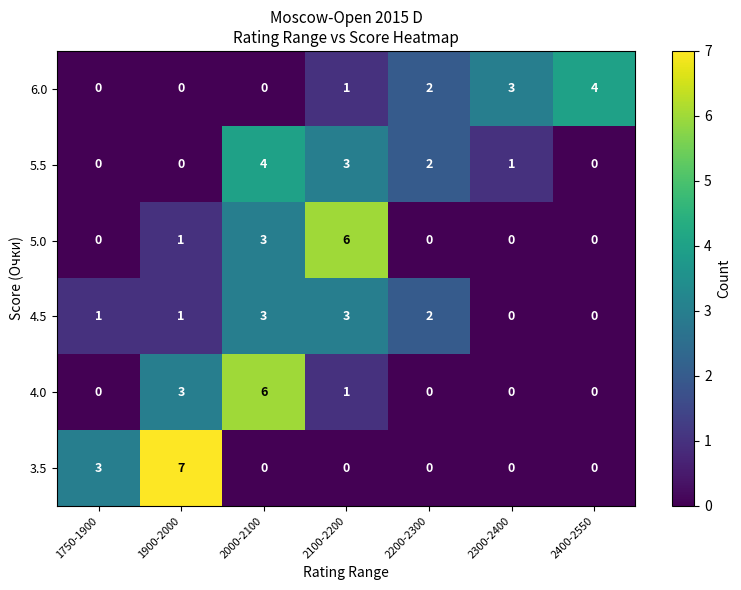

At which category is the sum across all series the highest?

2000-2100